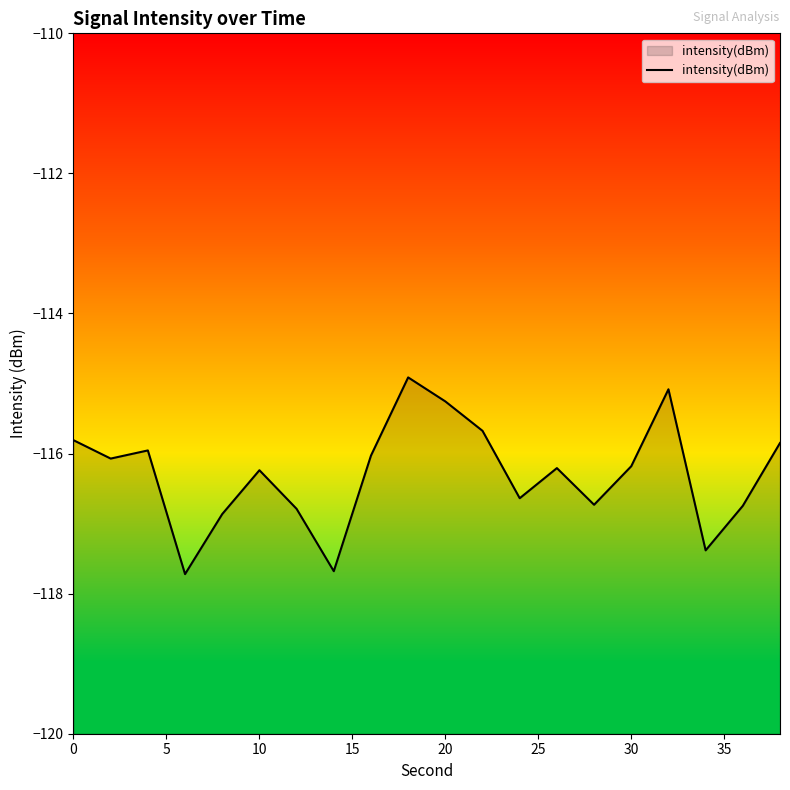

What is the minimum value shown in the chart?

-117.7